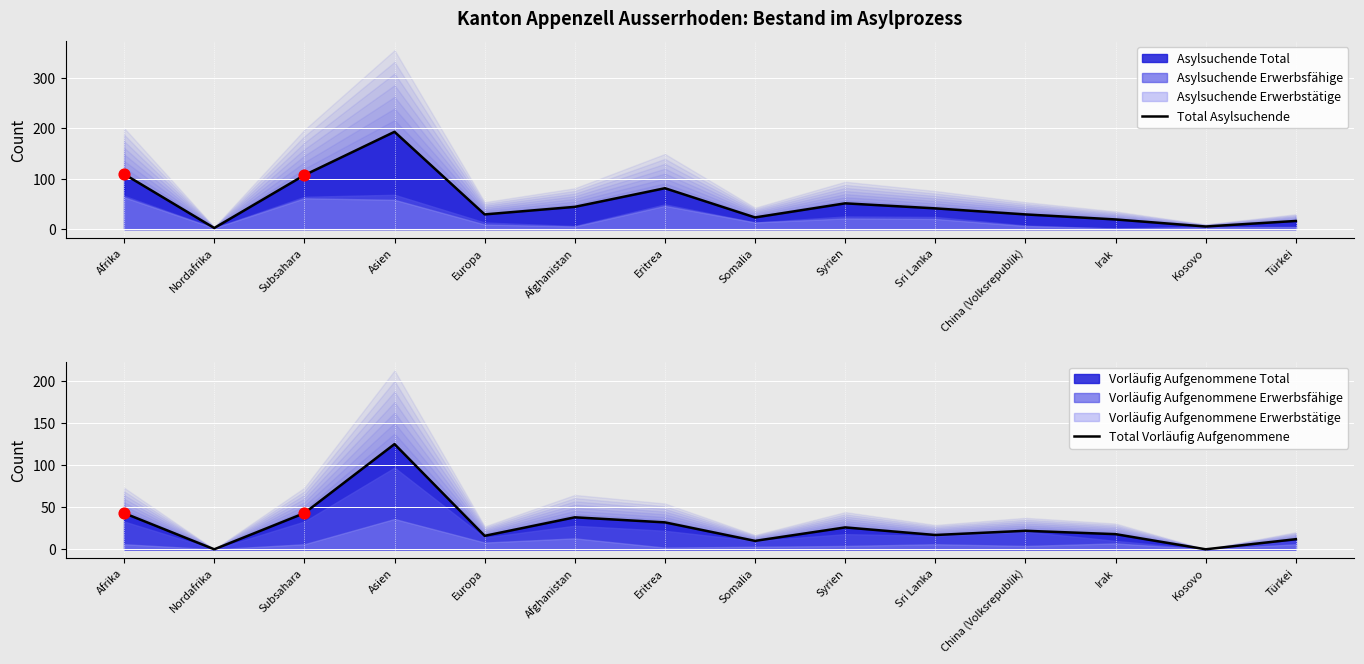

Which series has the largest total across all categories?

Total Asylsuchende